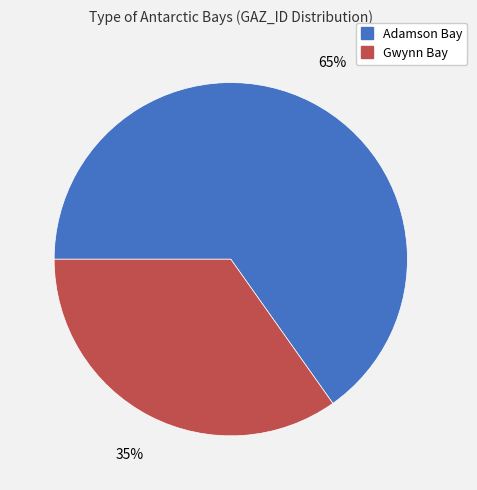

How many segments does this pie chart have?

2